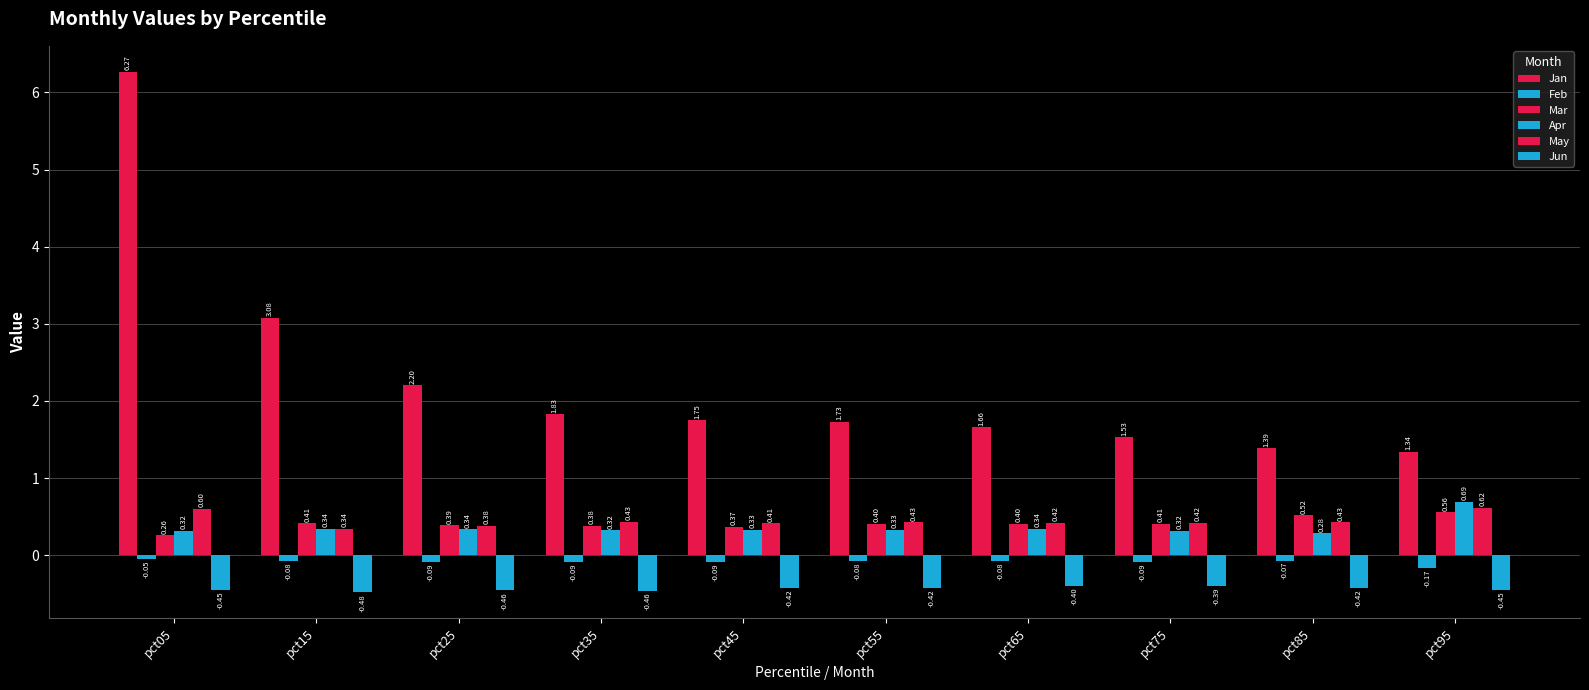

What is the smallest value displayed?

-0.5